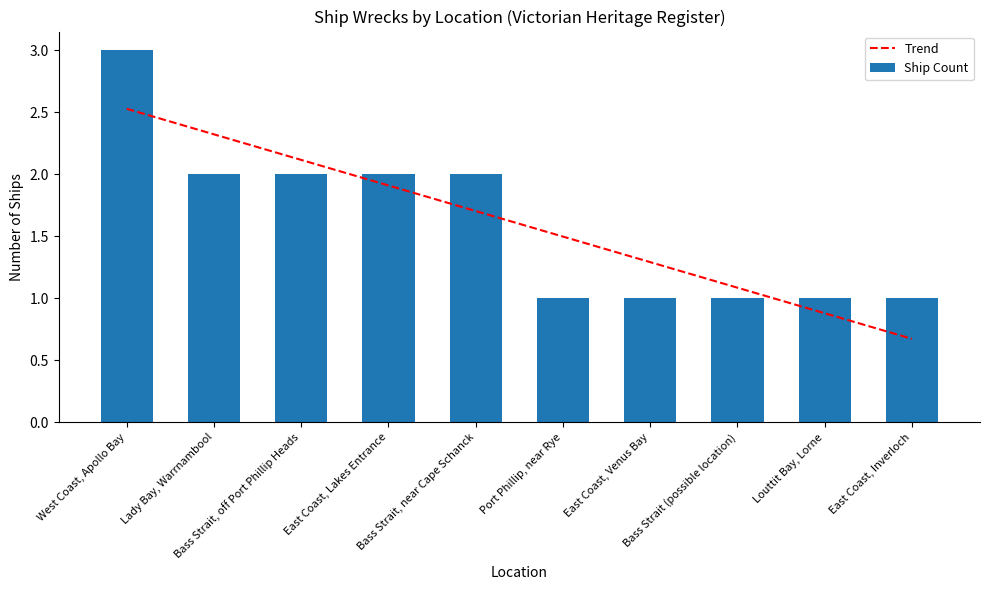

How many data points in Trend are above 1?

8